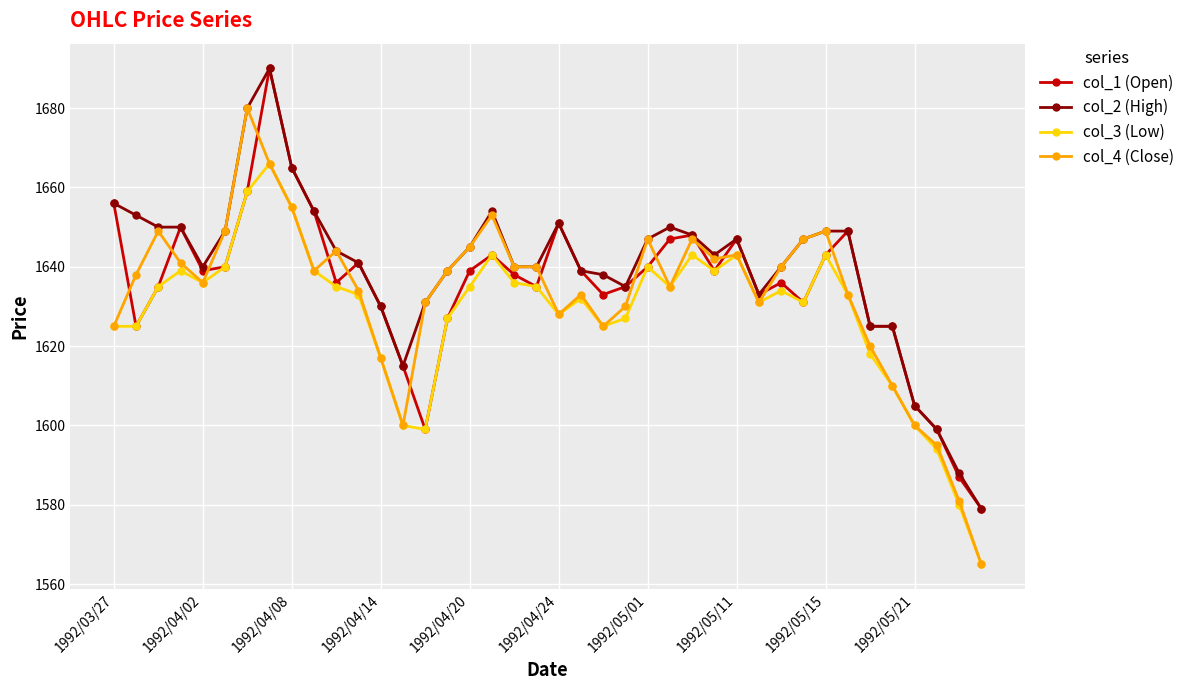

What is the highest value of the col_4 (Close) series?

1680